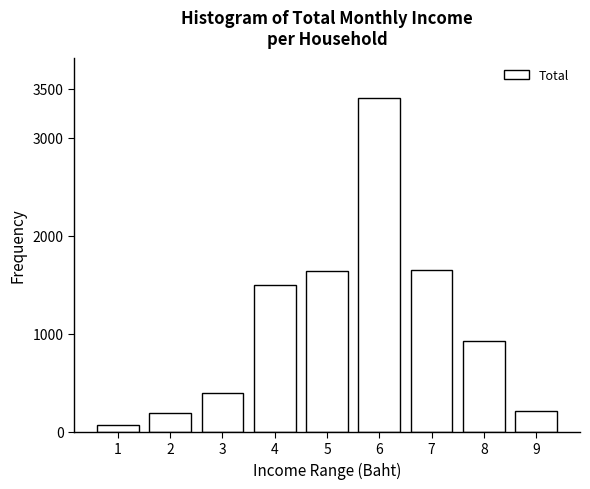

What is the greatest value displayed?

3410.0